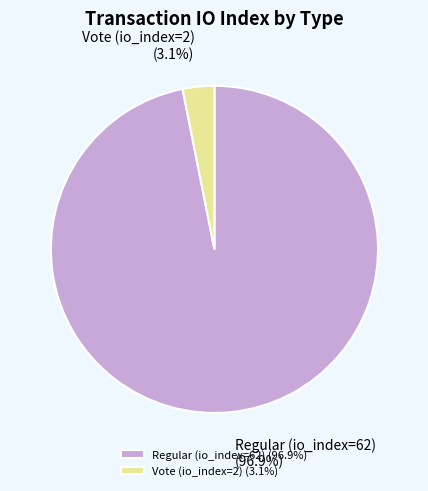

To the nearest percent, what percentage of the pie is Vote (io_index=2)?

3%